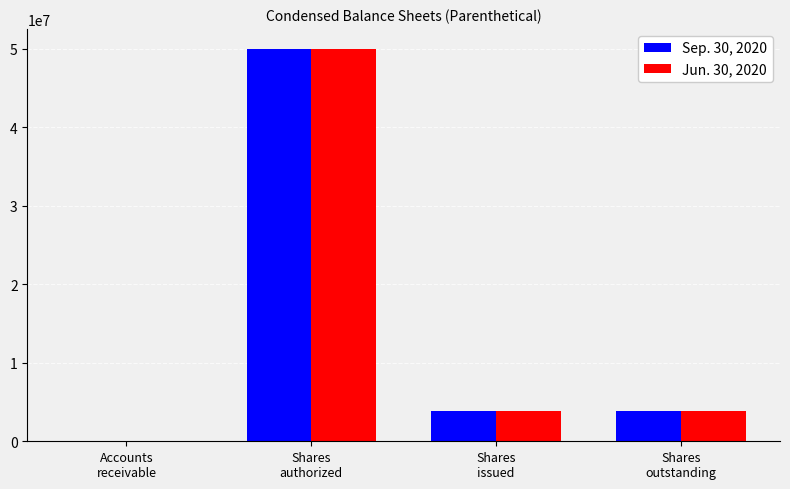

What is the total value across all series at Shares
issued?

7669388